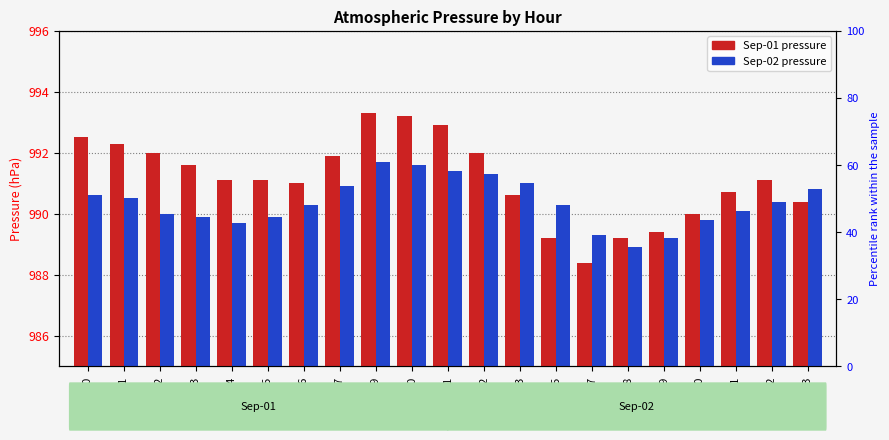

At which label does Sep-02 reach its minimum?

18